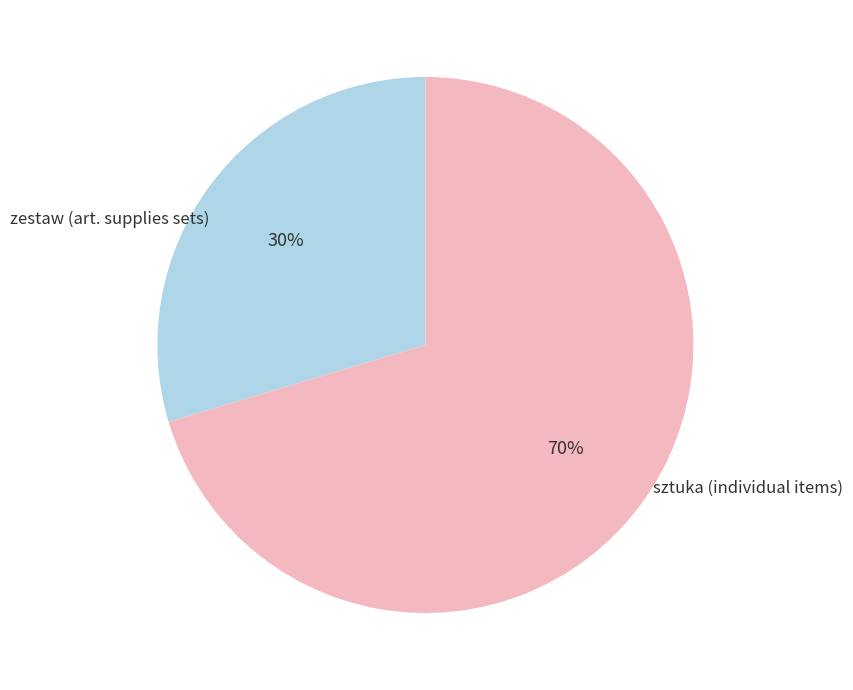

To the nearest percent, what is the average slice percentage?

50%